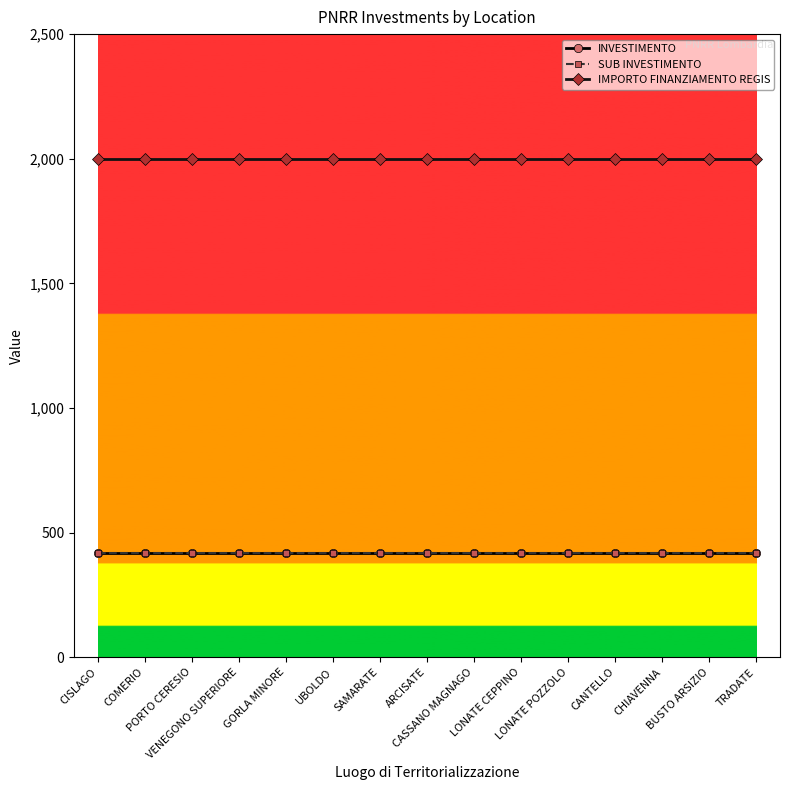

What is the value of the INVESTIMENTO point at the 13th from the left?

420